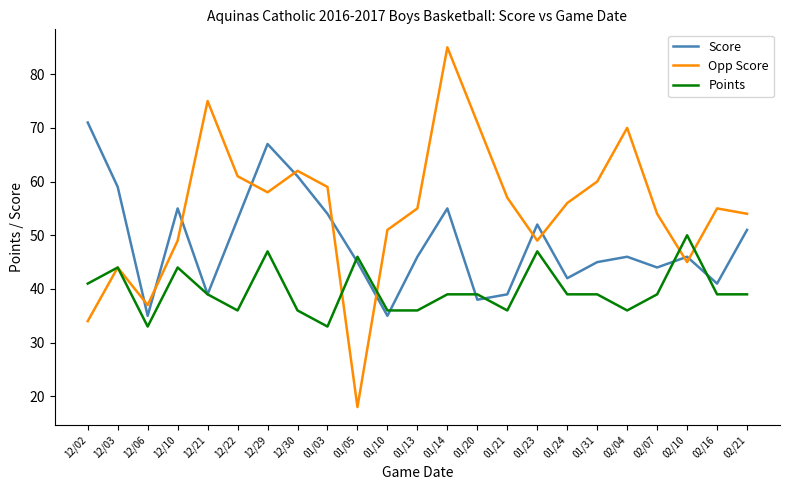

Which series has the largest total across all categories?

Opp Score